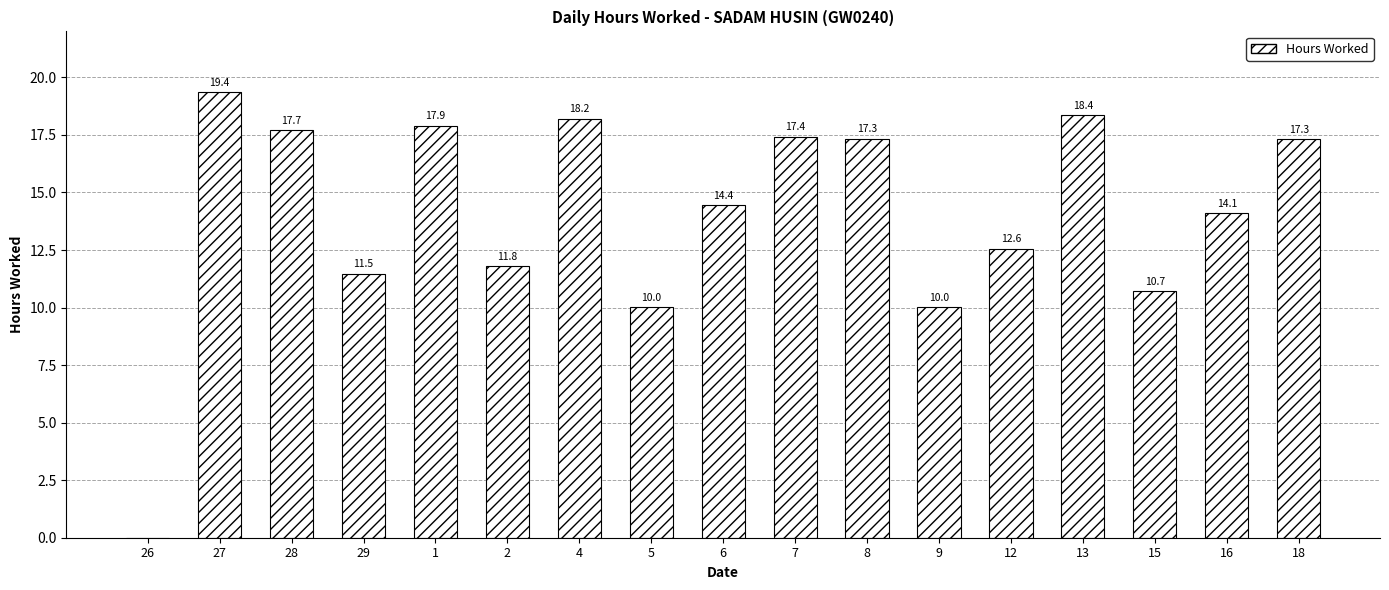

Are the bars horizontal?

No